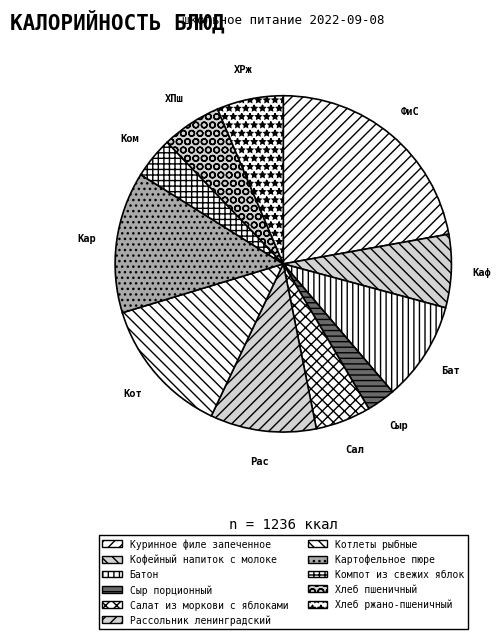

Is there a majority slice in this chart?

No